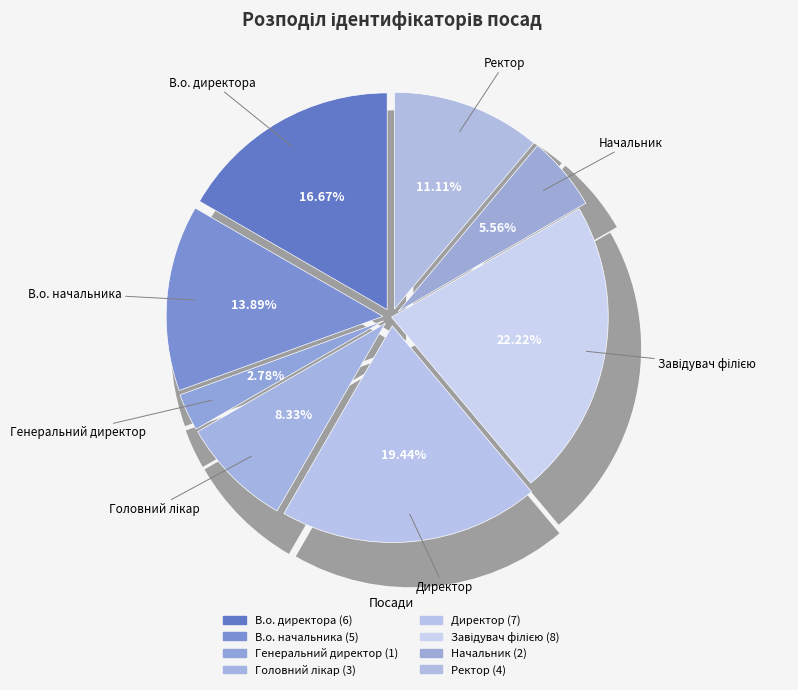

How many slices are in this pie chart?

8